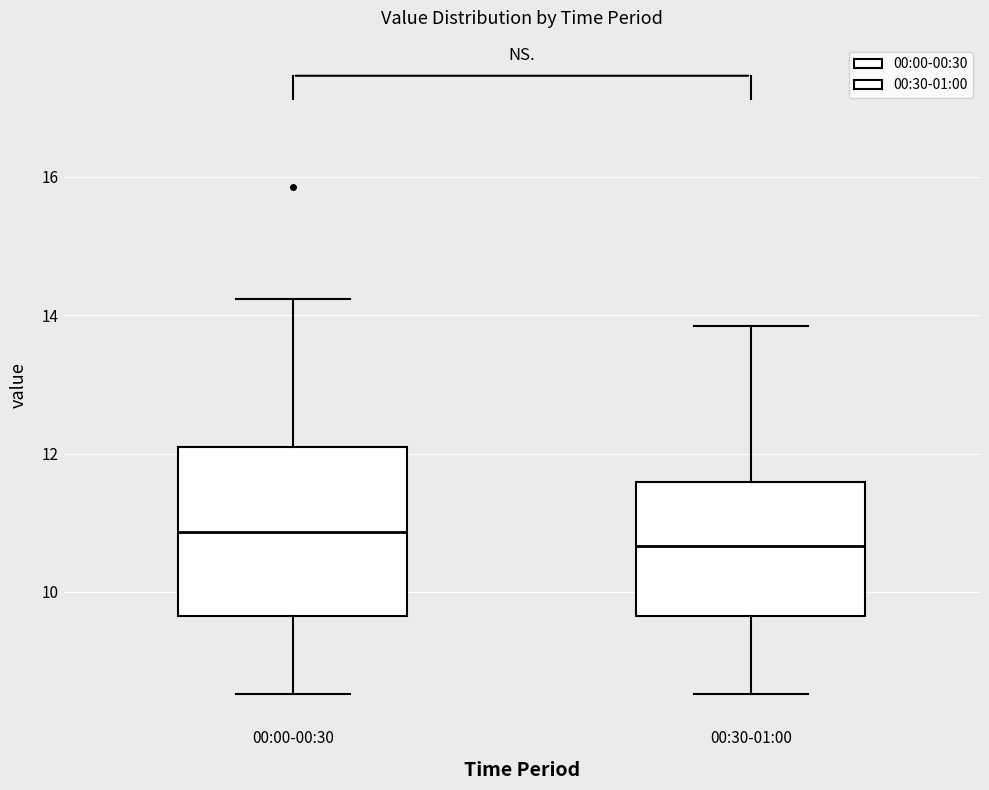

Comparing the boxes themselves (not the whiskers), which one is the tallest?

00:00-00:30